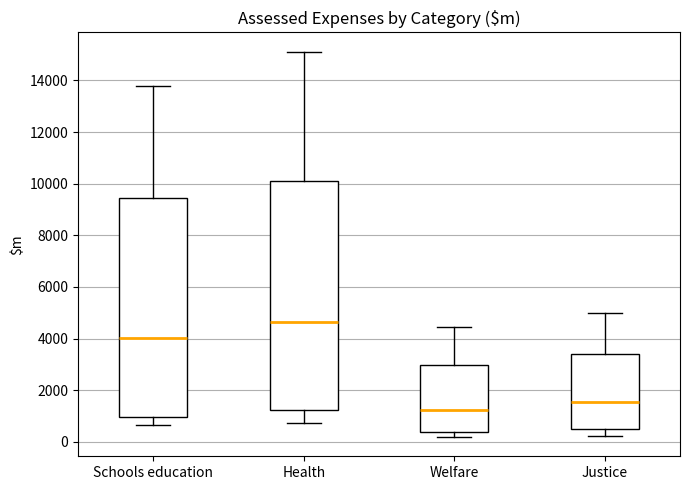

Which box is the tallest, from its lower edge to its upper edge?

Health